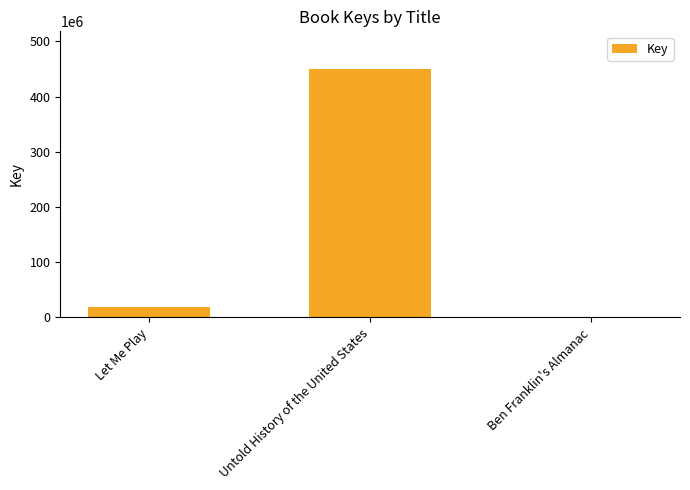

What is the change in value from Let Me Play to Ben Franklin's Almanac?

-17897894